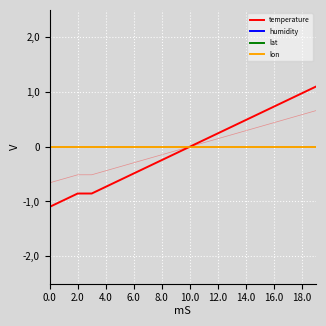

Which series has the largest total across all categories?

humidity